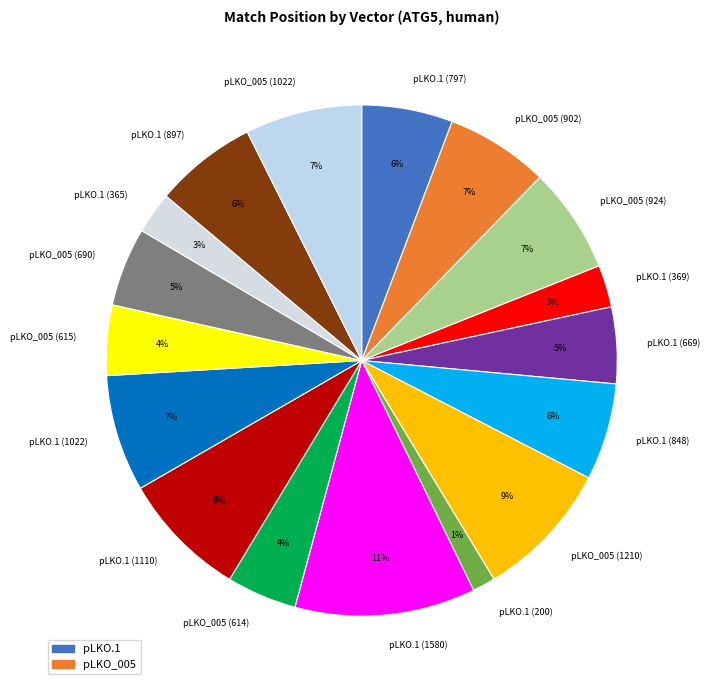

What percentage is the pLKO_005 (1210) slice, to the nearest percent?

9%